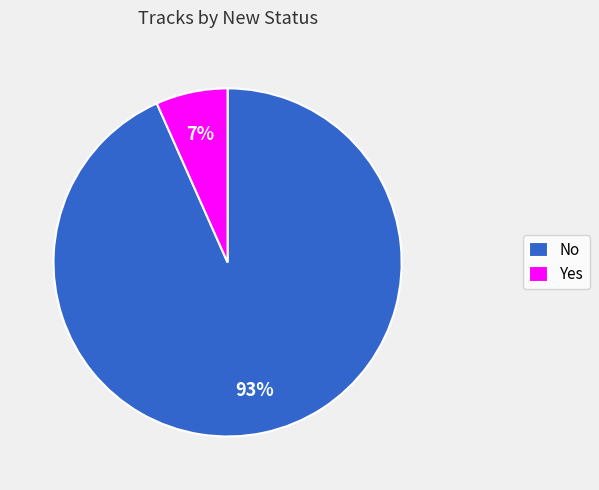

To the nearest percent, what percentage of the pie is No?

93%